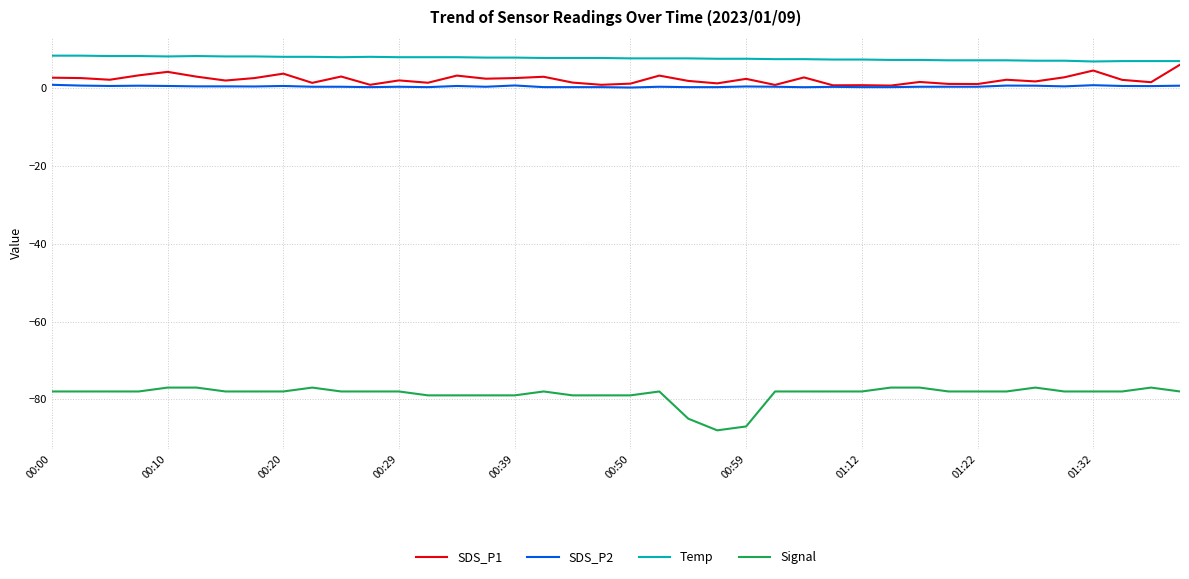

What is the maximum value for SDS_P2?

0.9